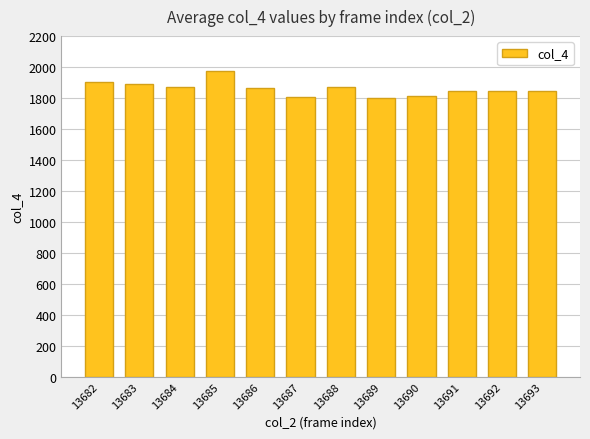

The value at 13690 is 1813. True or false?

True